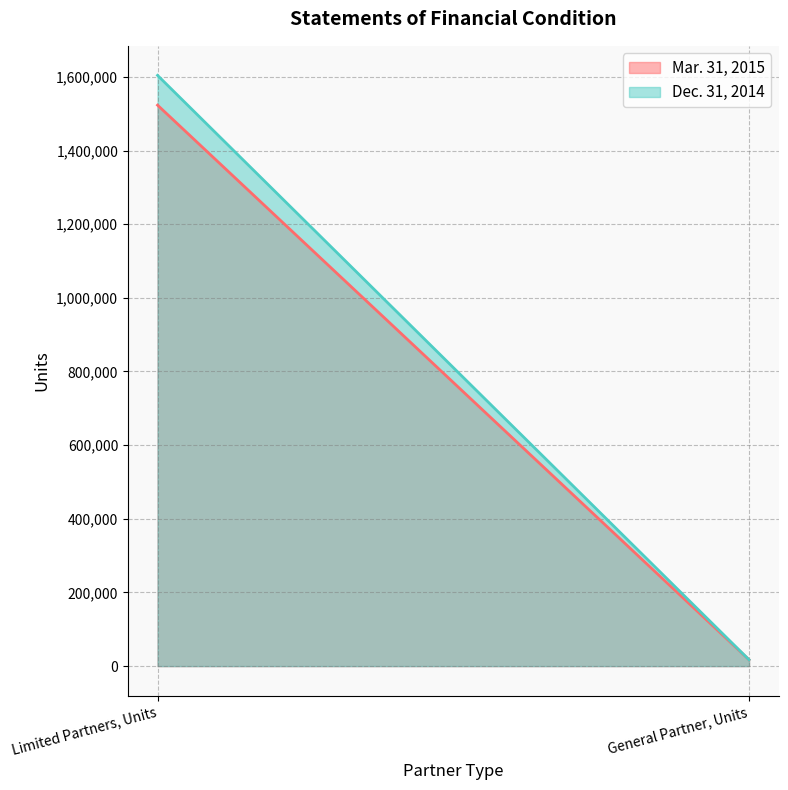

Which has a higher value, Limited Partners, Units or General Partner, Units?

Limited Partners, Units